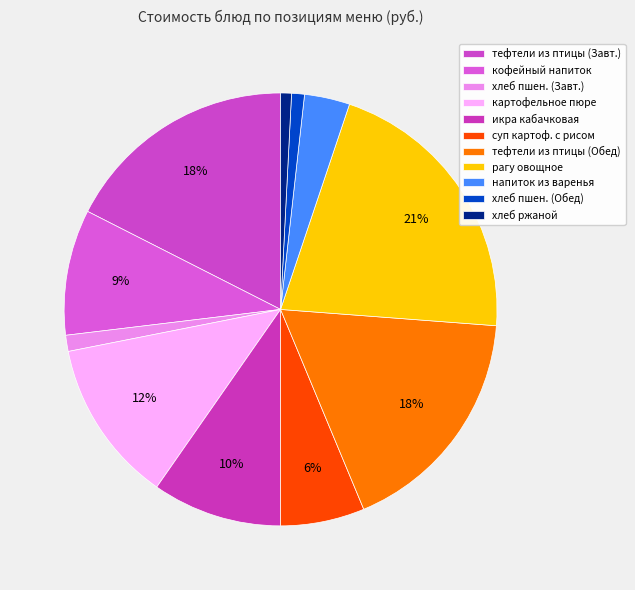

Count the number of slices in the pie.

11